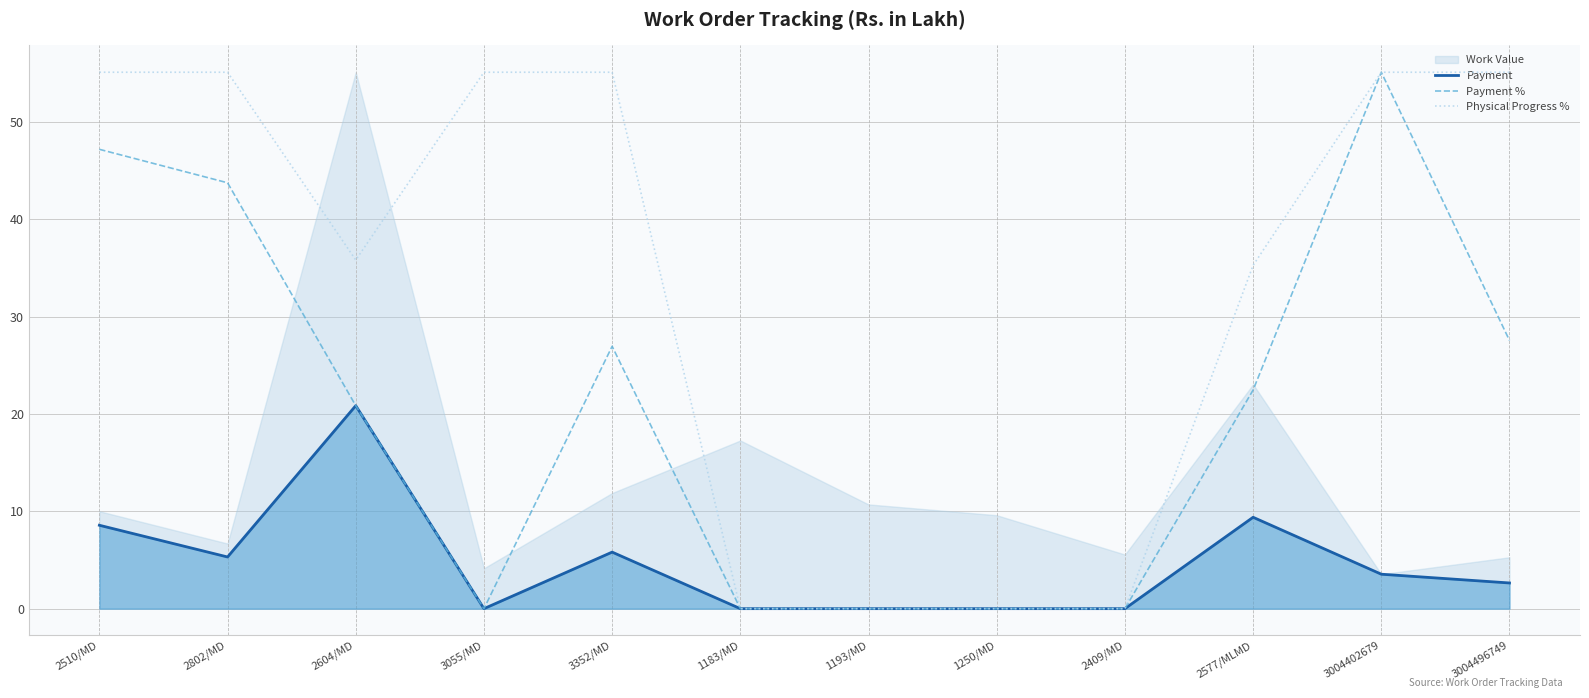

How many data points in Payment are above 3?

6